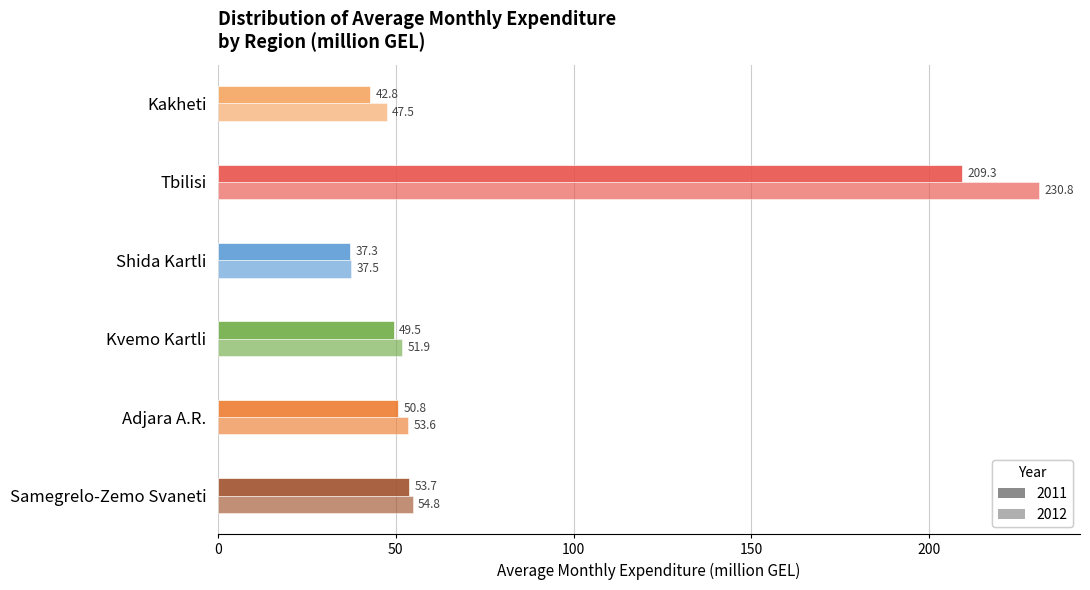

Which label corresponds to the largest value in the chart?

2012